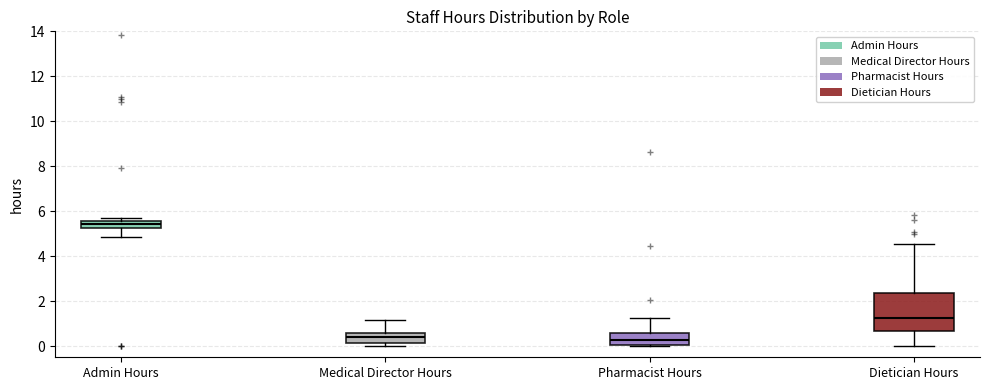

Comparing the boxes themselves (not the whiskers), which one is the tallest?

Dietician Hours